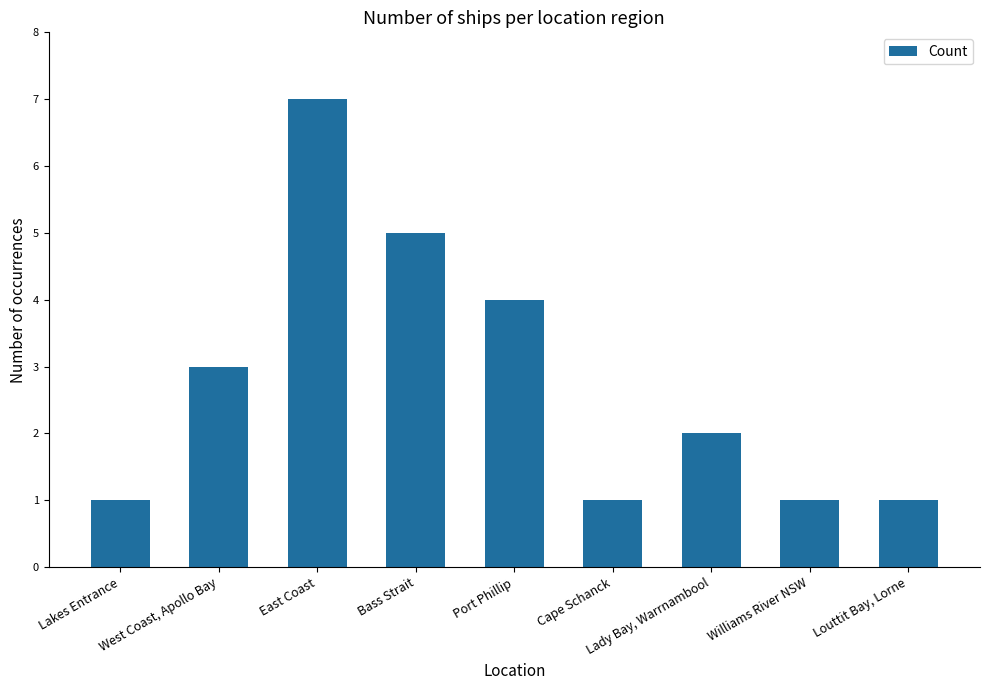

Is it true that the value at Lady Bay, Warrnambool is 2?

True